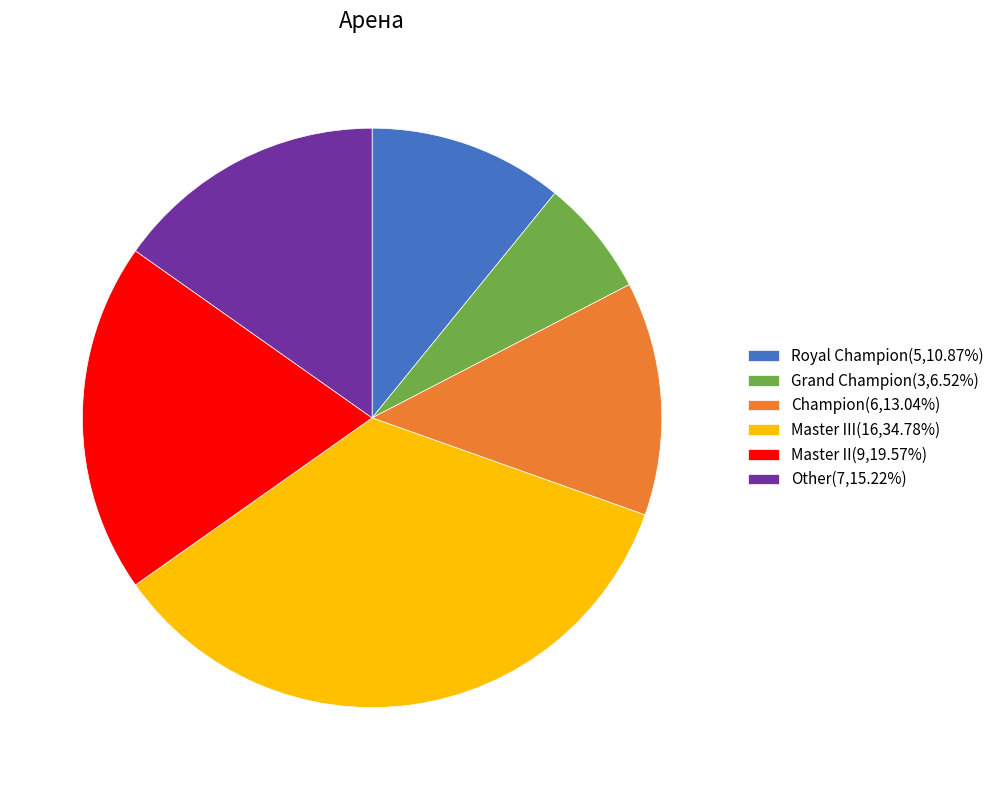

How many slices are in this pie chart?

6